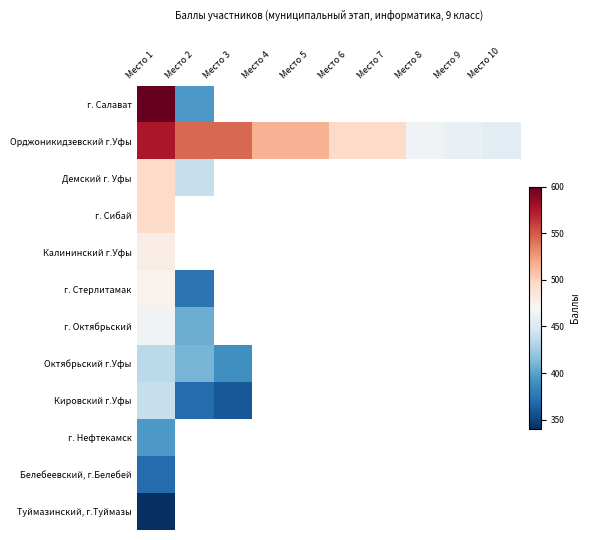

How many values in Туймазинский, г.Туймазы are above zero?

1